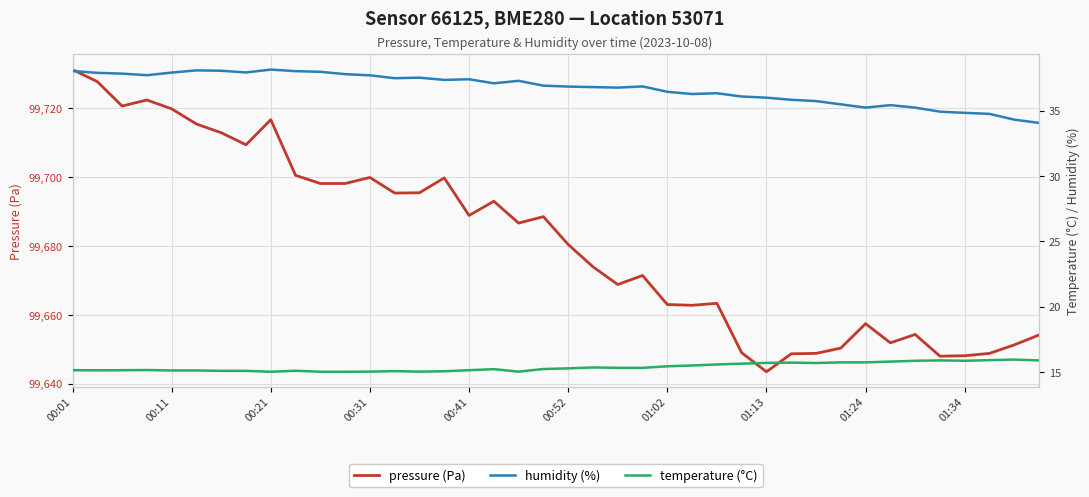

What is the maximum value for pressure (Pa)?

99731.3